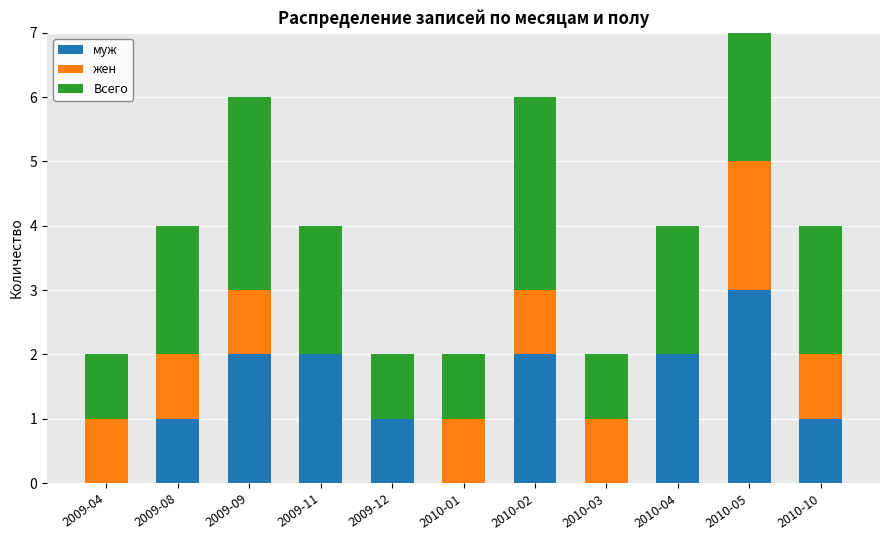

The Всего series shows 2 at 2010-02. True or false?

False